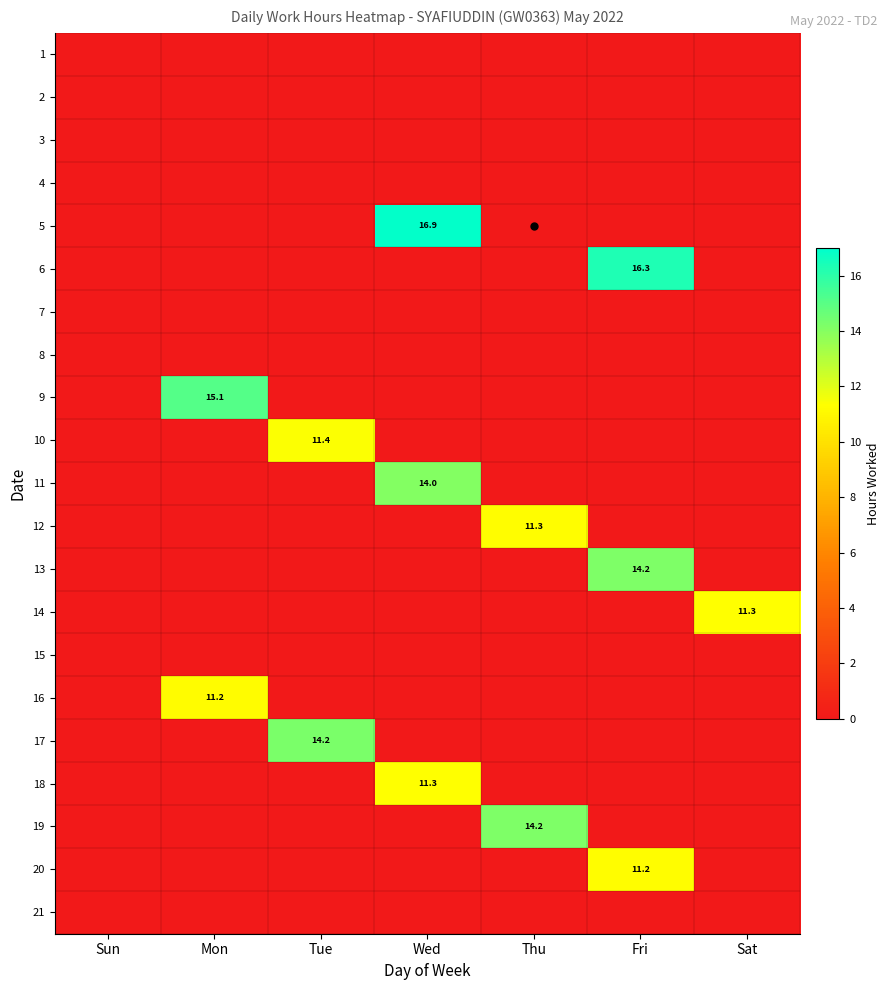

What is the difference between the maximum and minimum values in the 9 series?

15.1